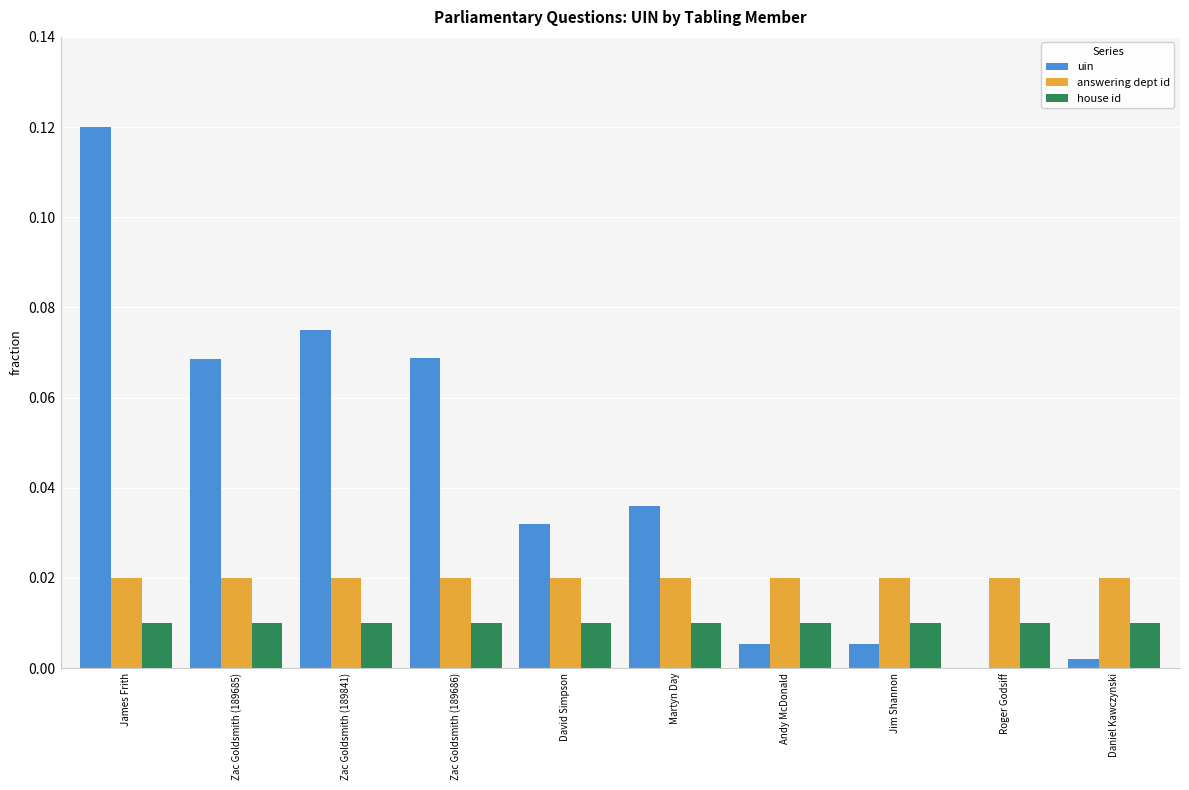

Between James Frith and Zac Goldsmith (189685), which series saw the biggest shift?

uin